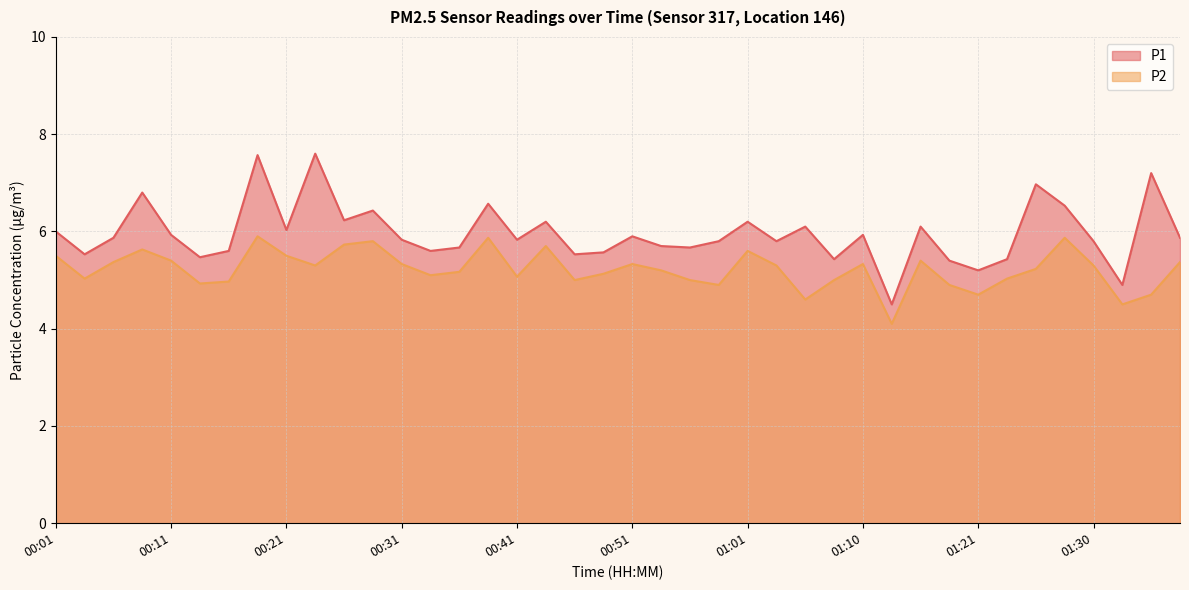

What value does the P2 series have at 00:38?

5.9